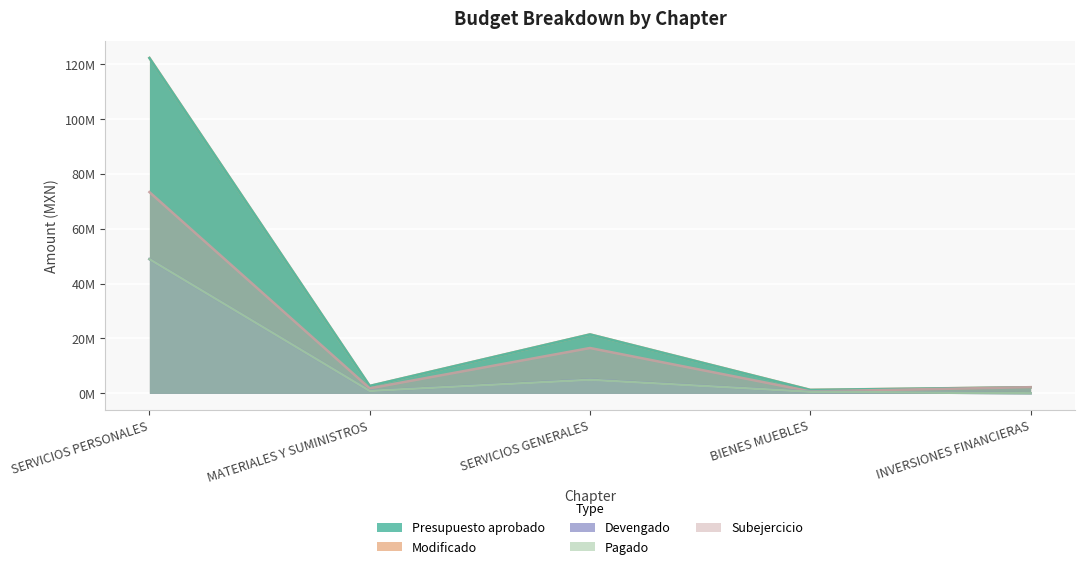

Which category has the lowest value across all series?

INVERSIONES FINANCIERAS